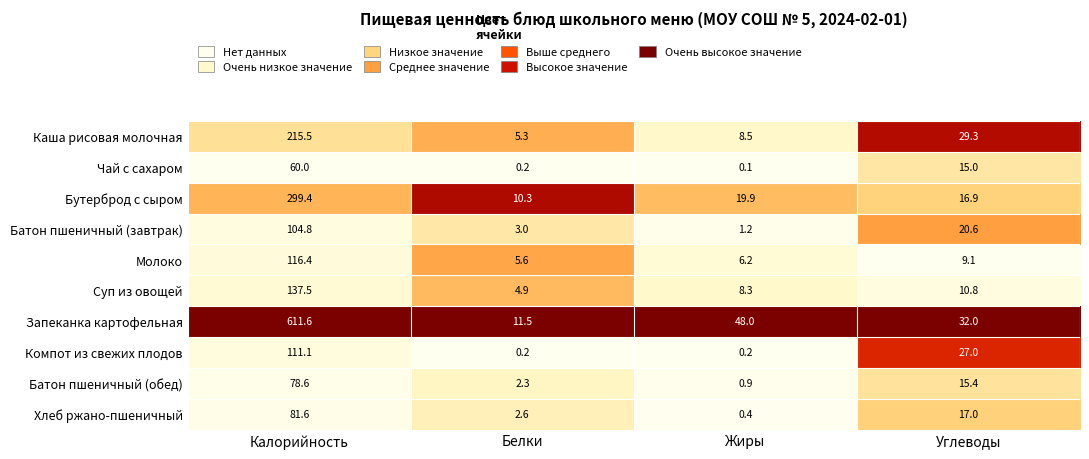

List the labels in order of Бутерброд с сыром value, smallest first.

Белки, Углеводы, Жиры, Калорийность